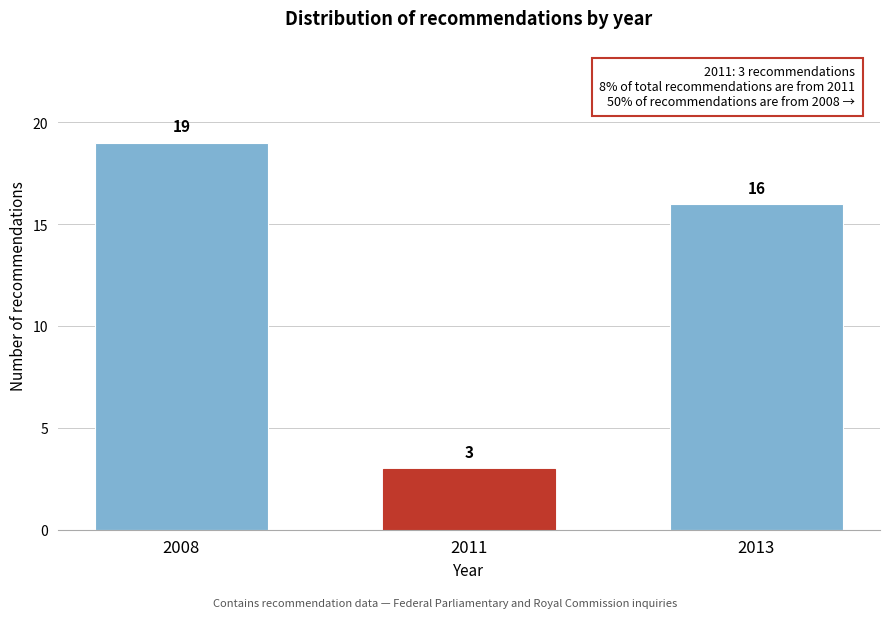

Reading left to right, extract all data points from this chart.

2008=19	2011=3	2013=16